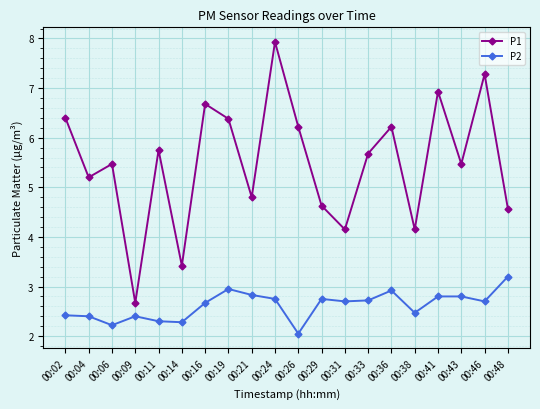

What is the lowest value of the P1 series?

2.7